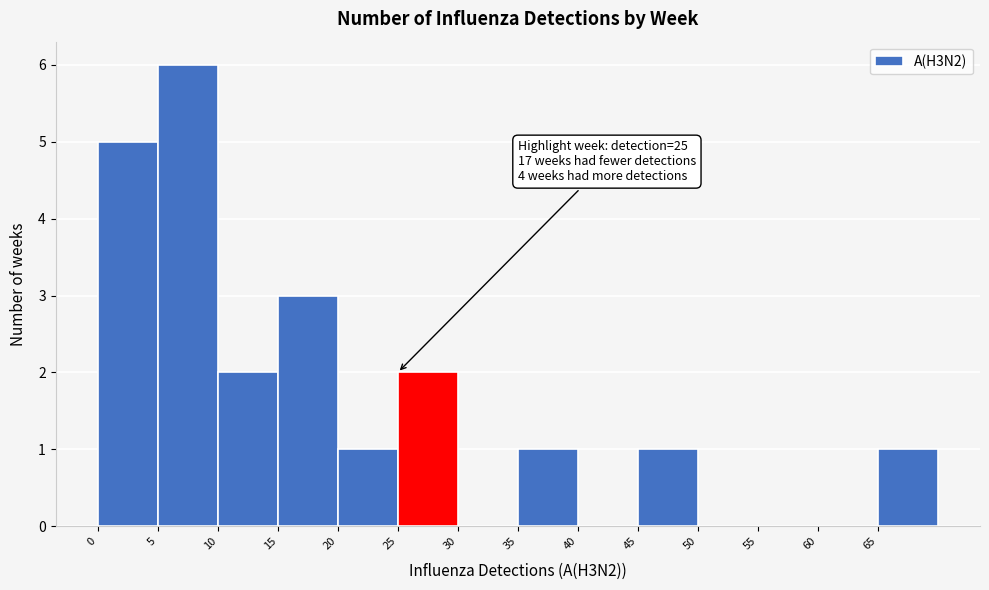

Over which range of the x-axis is the bar tallest?

5 to 10